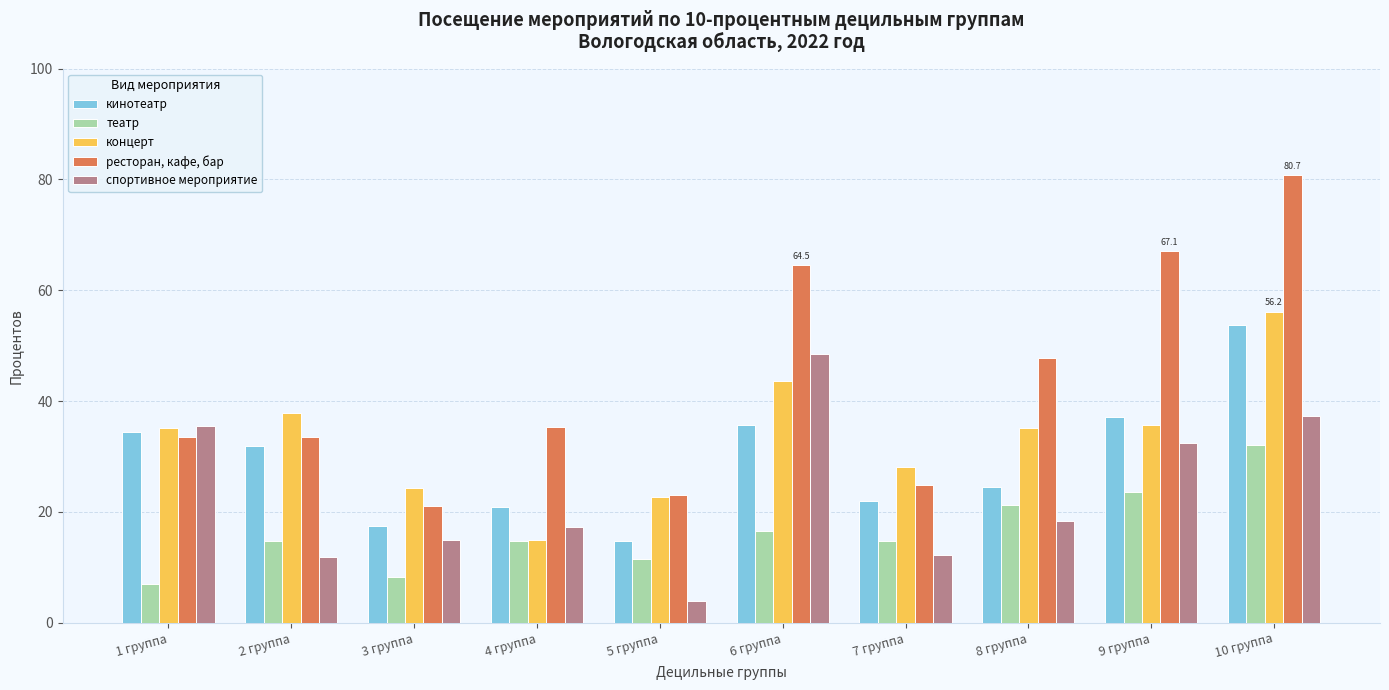

The value of спортивное мероприятие at 9 группа is 19.7. True or false?

False